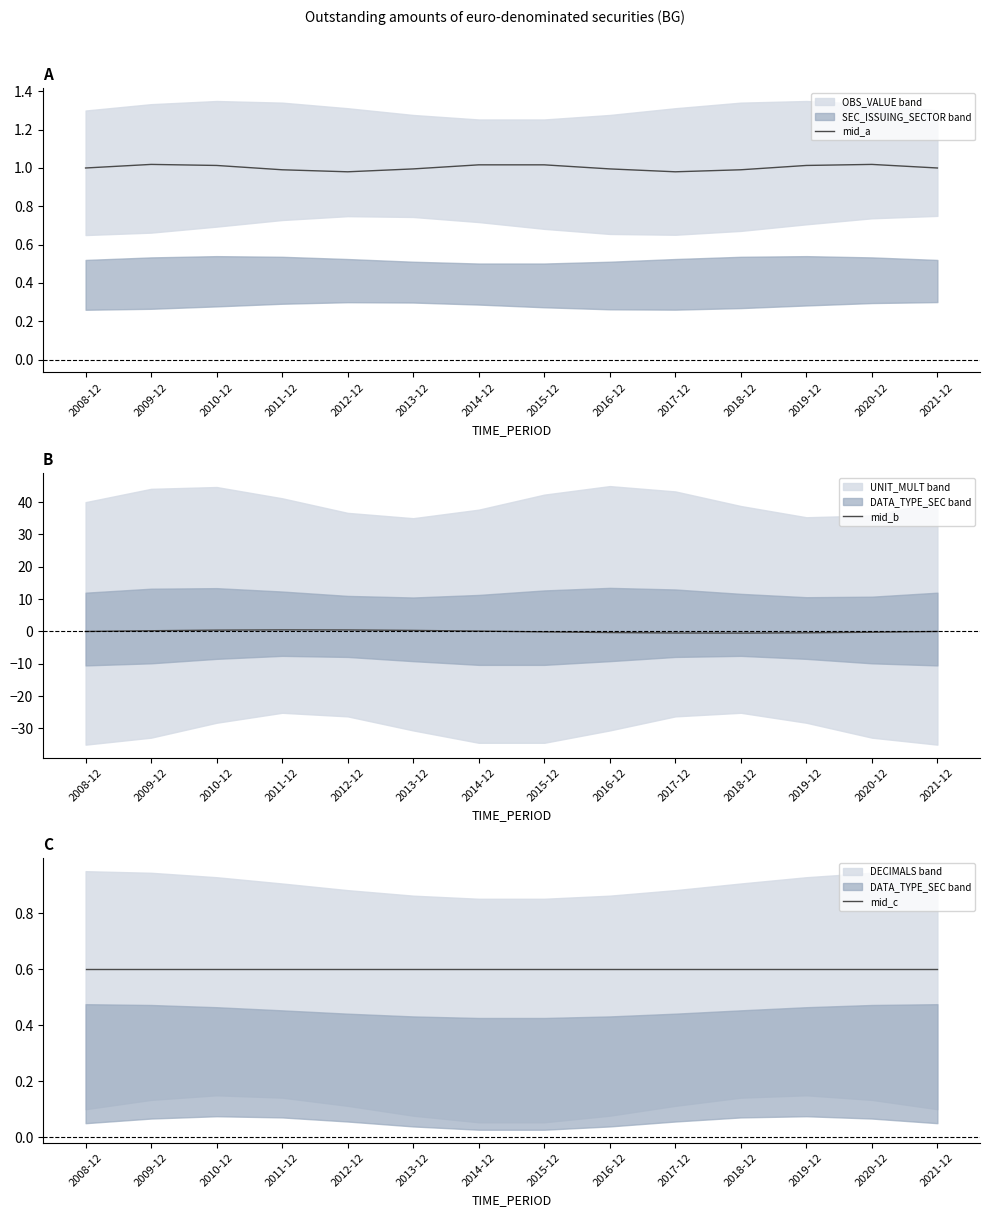

What is the label of the 4th point from the left?

2011-12